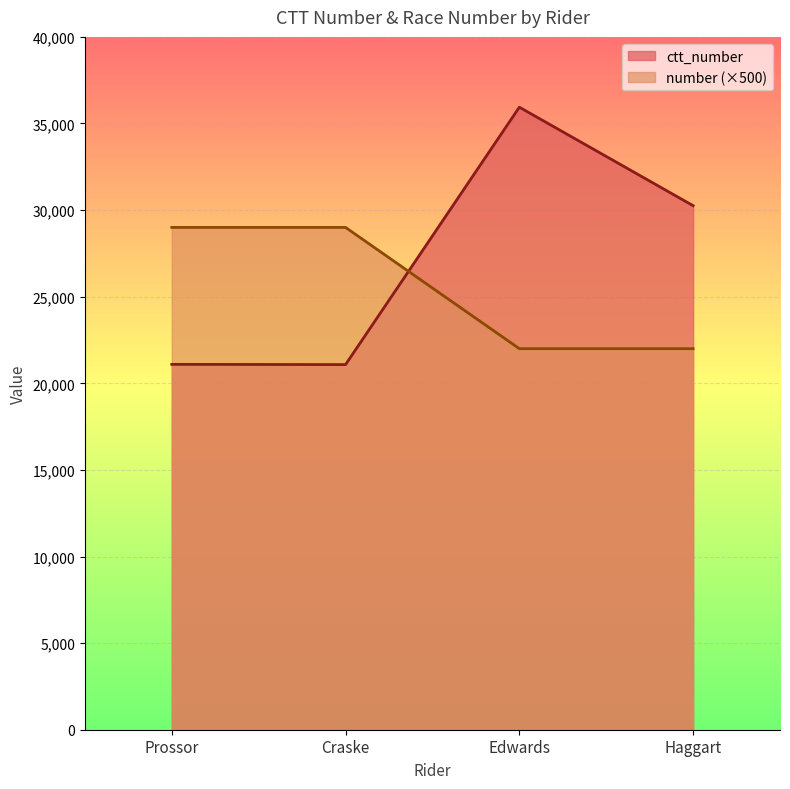

What is the total value across all series at Craske?

50080